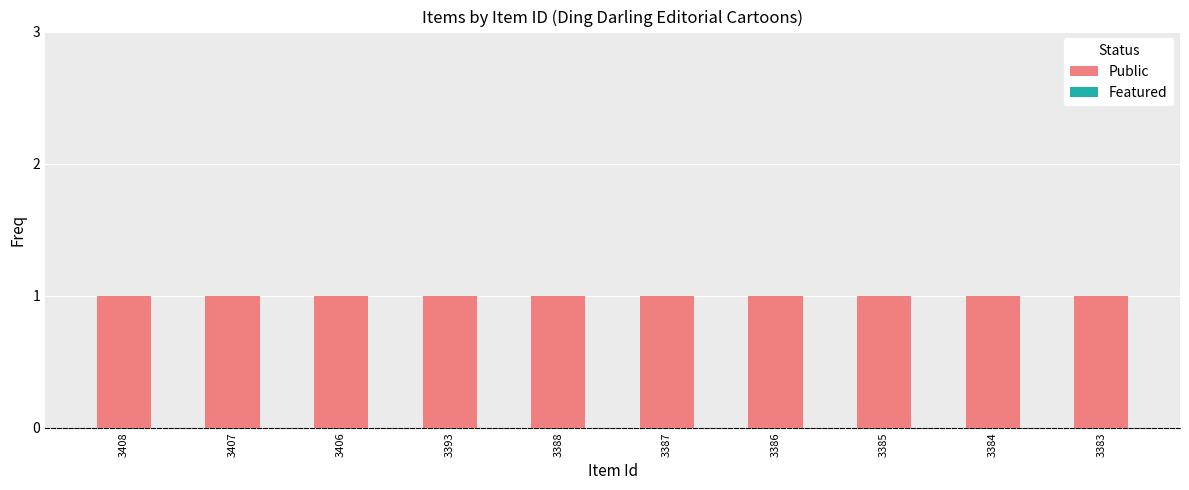

What is the maximum value shown in the chart?

1